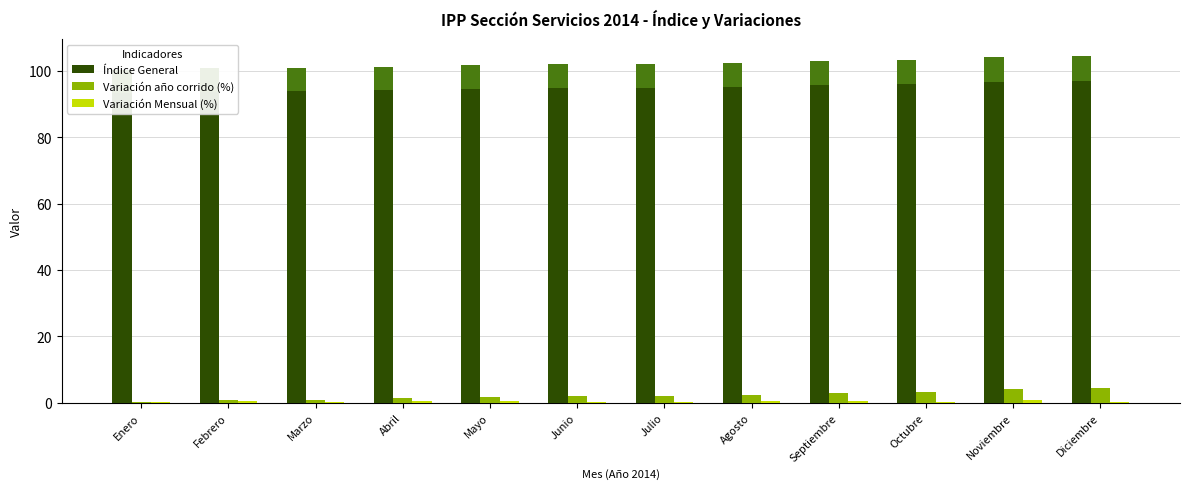

Where does the Índice General series first go above 94?

Abril